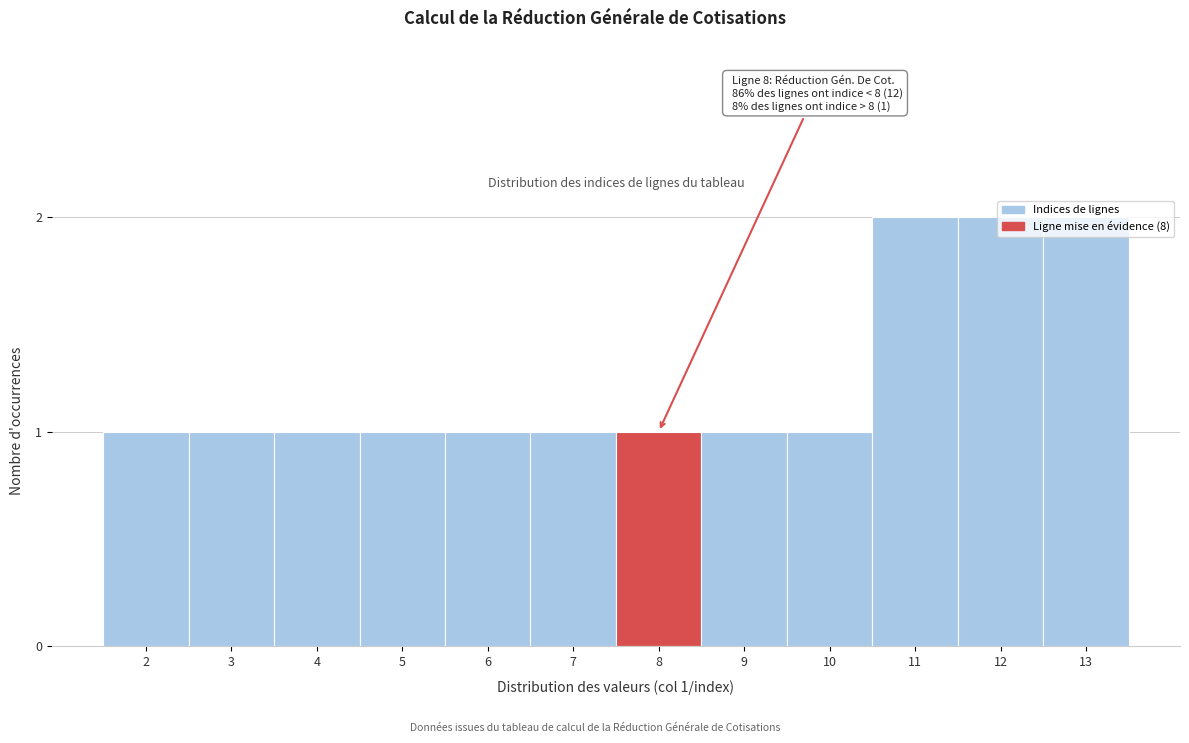

What is the value of the 10th bar from the left?

2